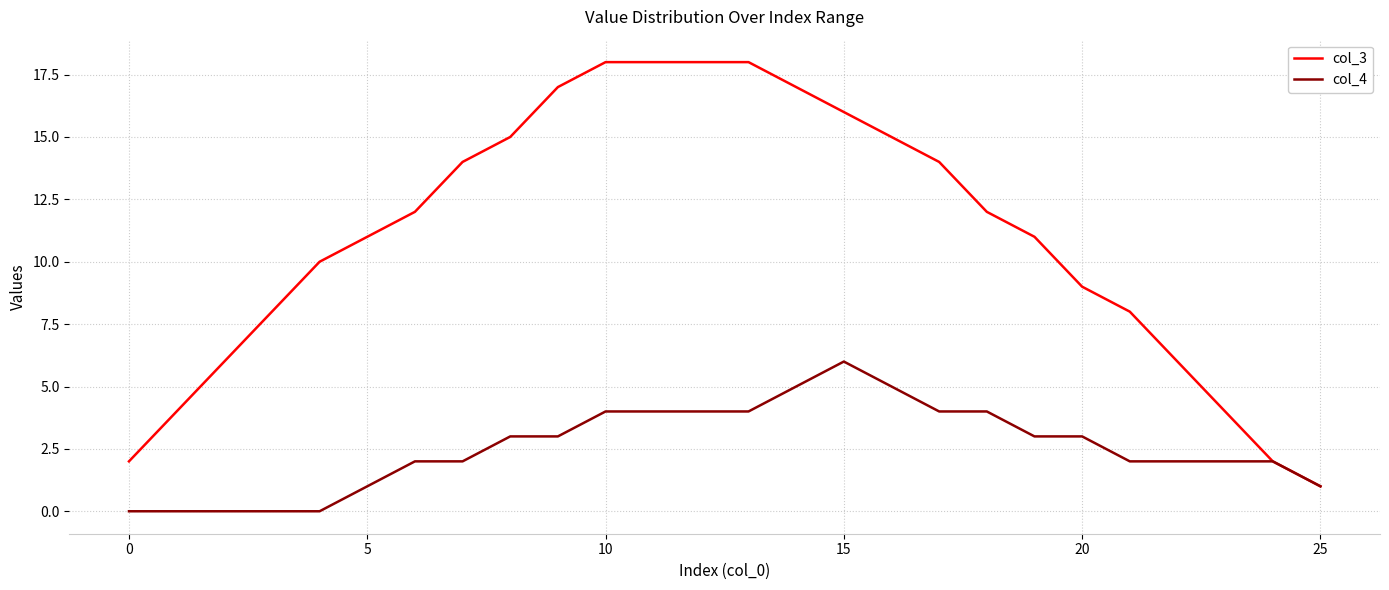

Which series has the widest spread of values?

col_3